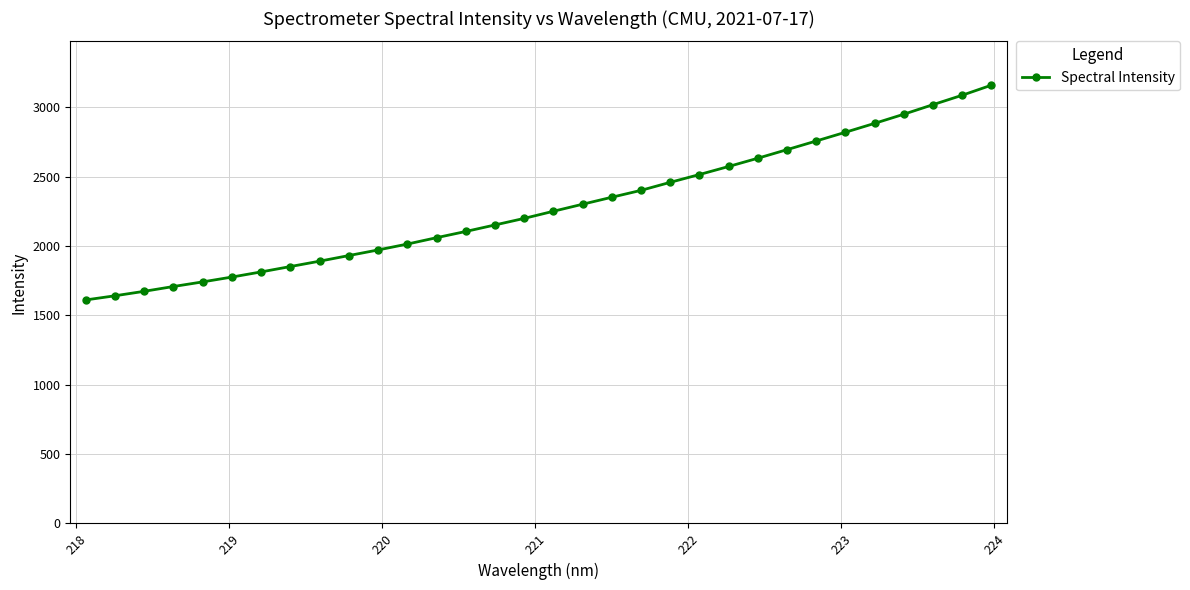

What is the difference between the maximum and minimum values?

1548.1